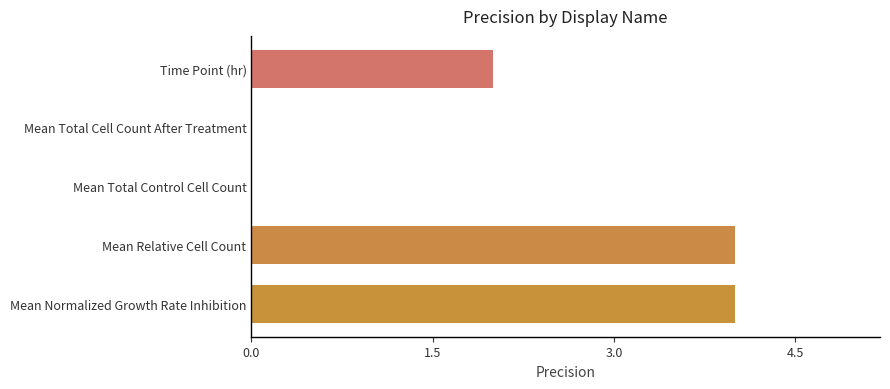

True or false: the data shows 2 at Time Point (hr).

True